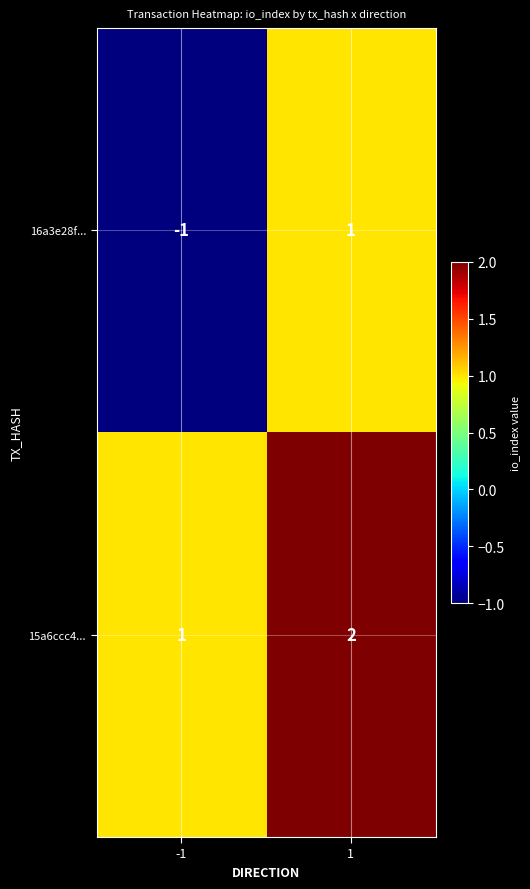

How many values in 16a3e28f... are below zero?

1